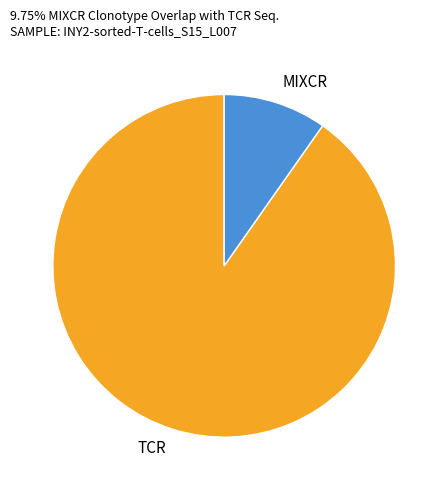

Is it true that MIXCR is 10% of the pie?

True